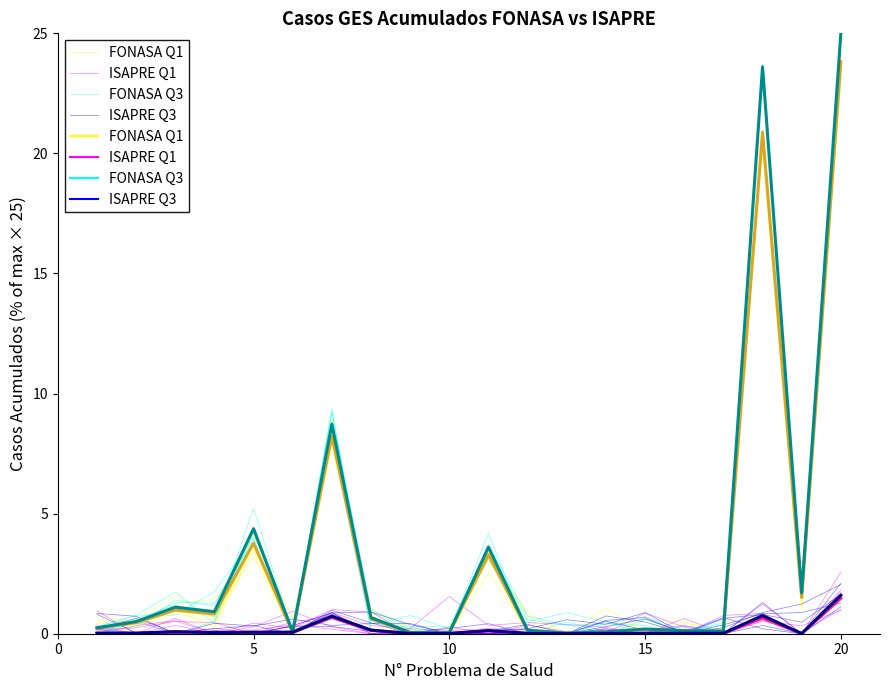

What is the highest value of the ISAPRE Q3 series?

1.3